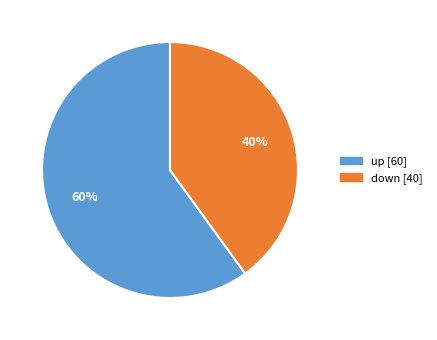

To the nearest percent, what is the average slice percentage?

50%